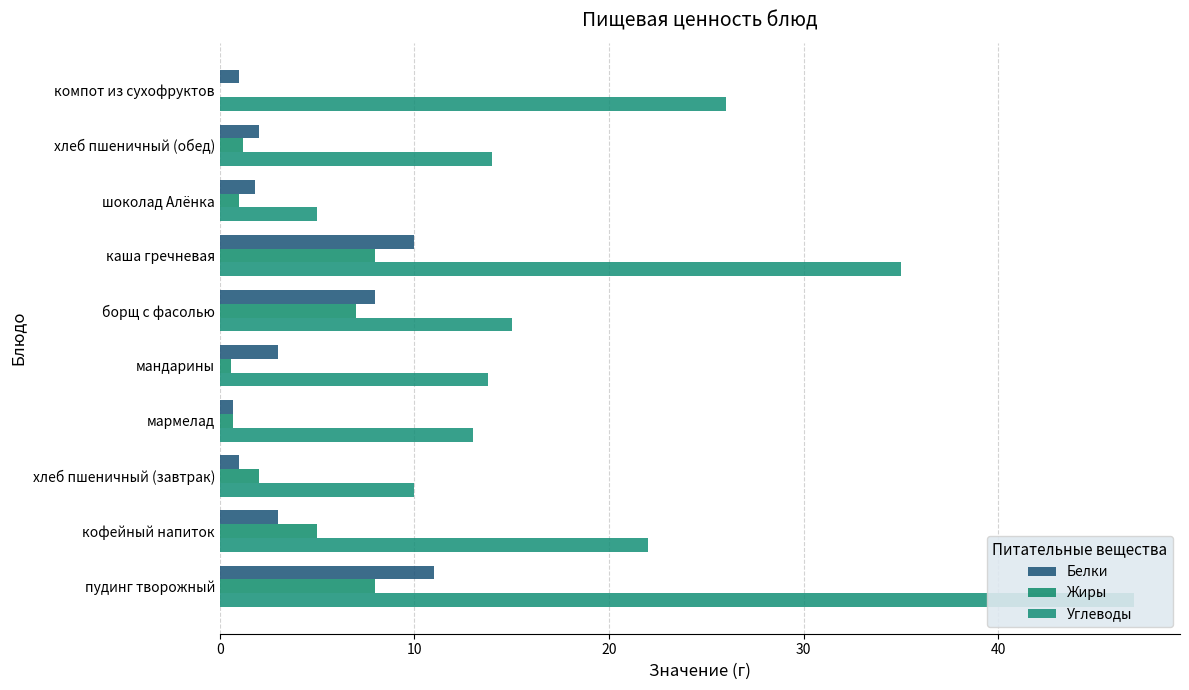

Are the bars horizontal?

Yes